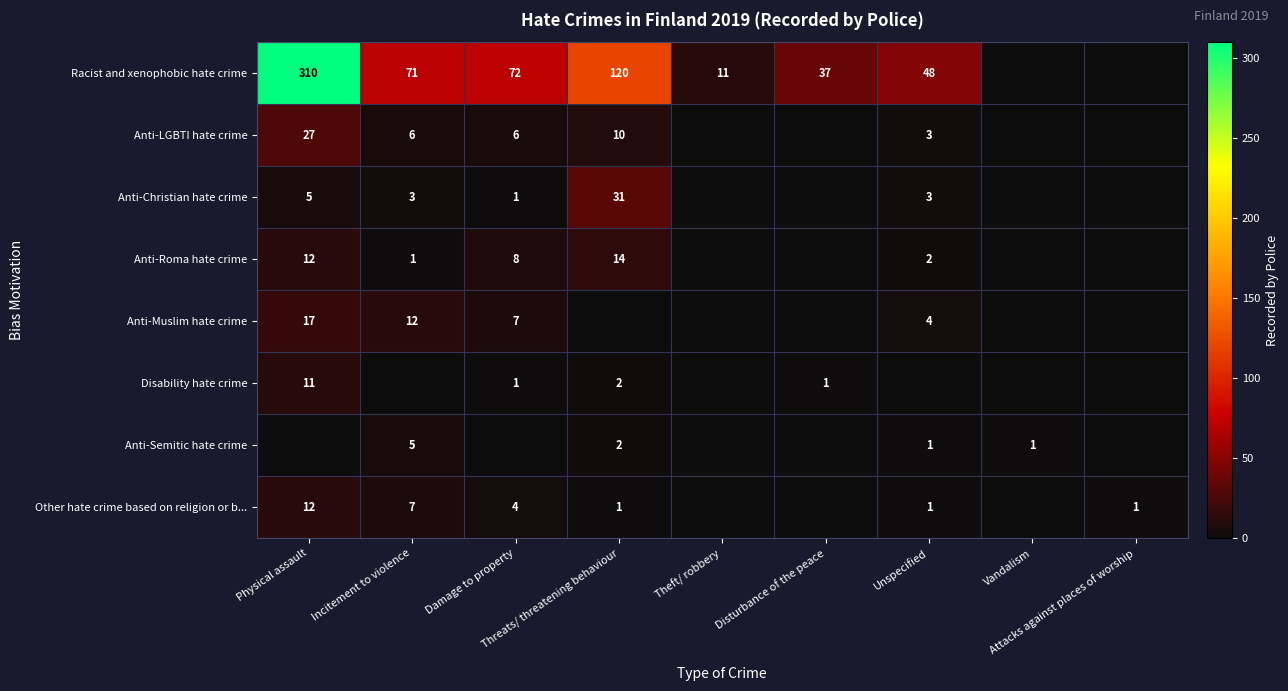

Where does the Anti-Christian hate crime series first go above 1?

Physical assault